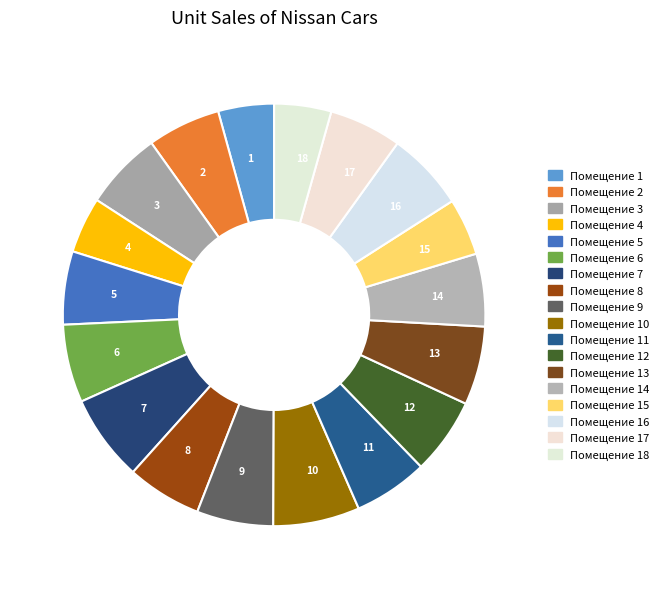

Is it true that 5 is 6% of the pie?

True